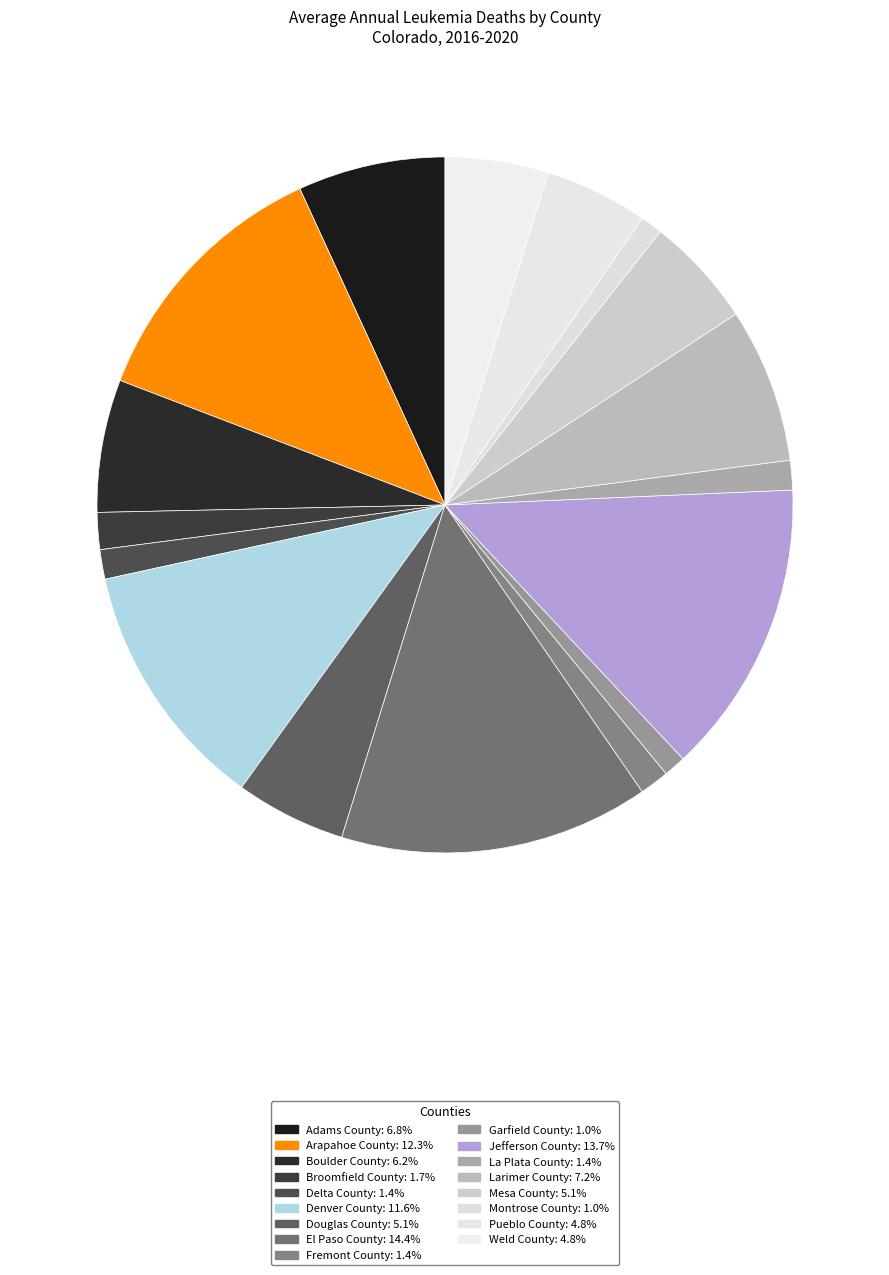

Is there a majority slice in this chart?

No